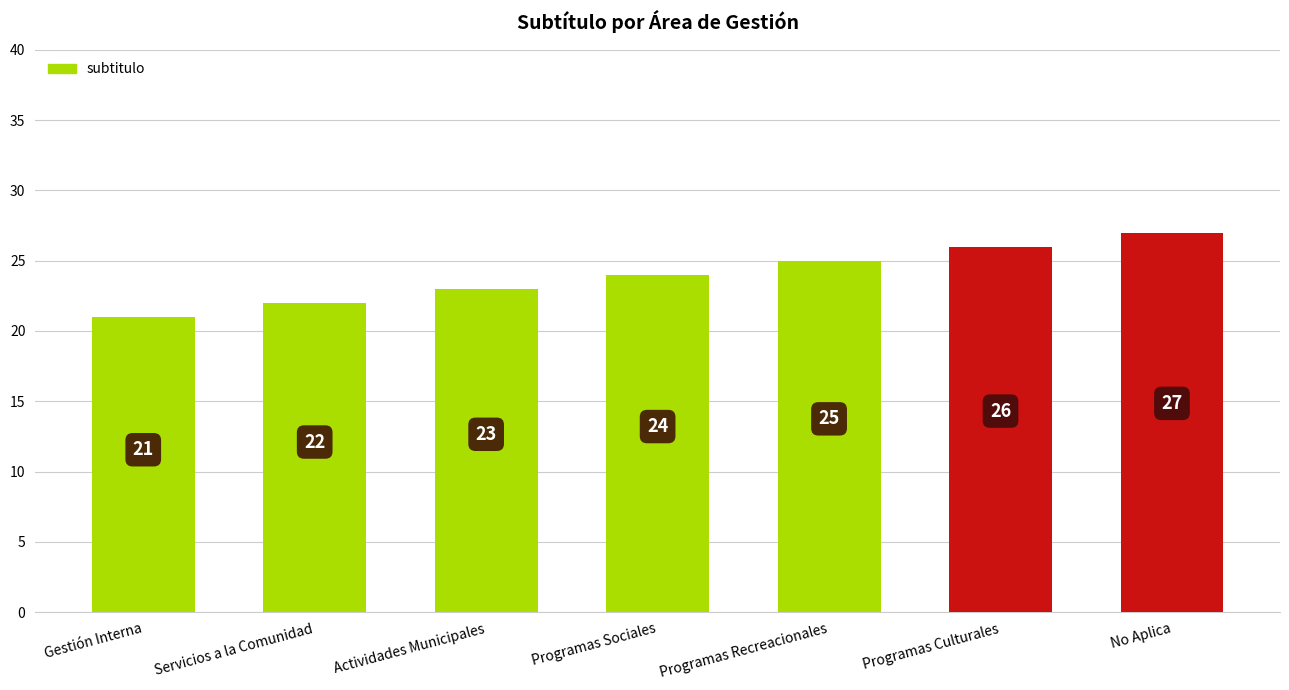

What is the change in value from Servicios a la Comunidad to Programas Sociales?

+2